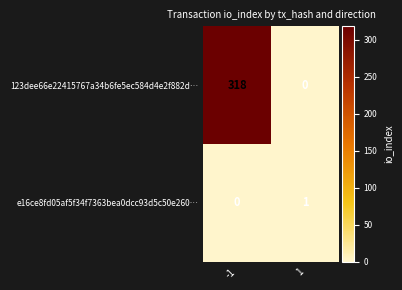

Which series has the largest range (max minus min)?

123dee66e22415767a34b6fe5ec584d4e2f882d…